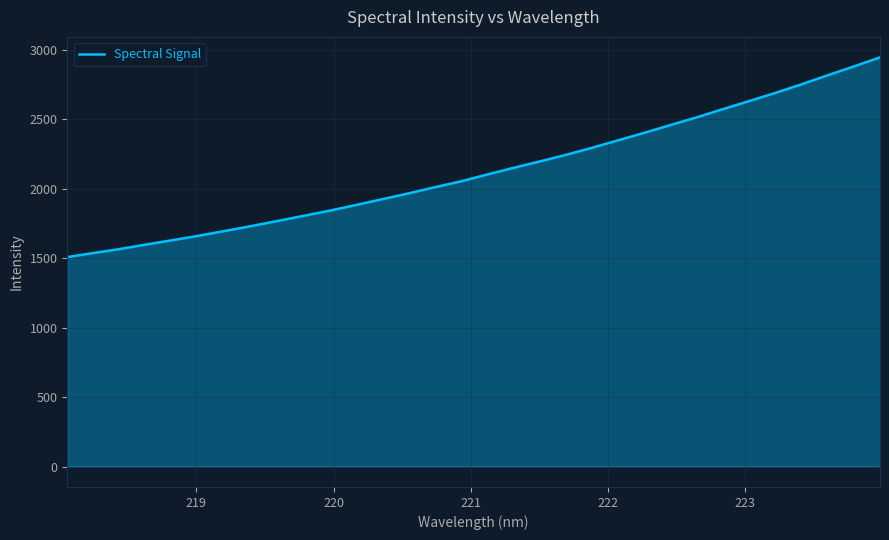

What is the difference between the maximum and minimum values?

1437.2